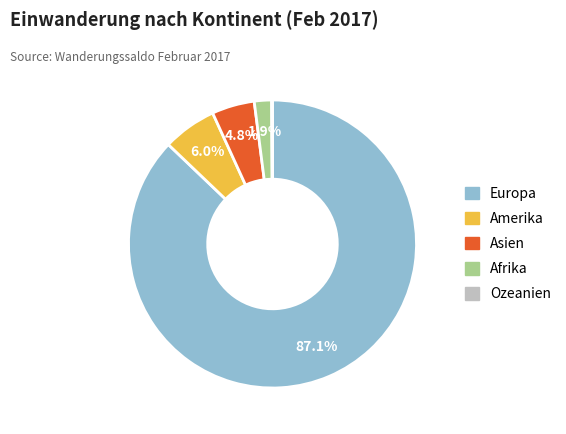

Which has a higher value, Europa or Afrika?

Europa